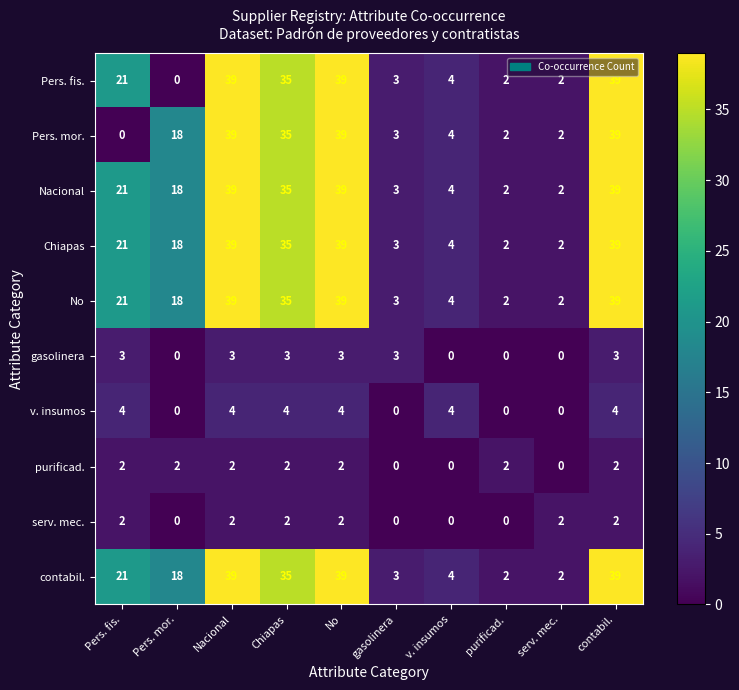

What is the total value across all series at Pers. fis.?

116